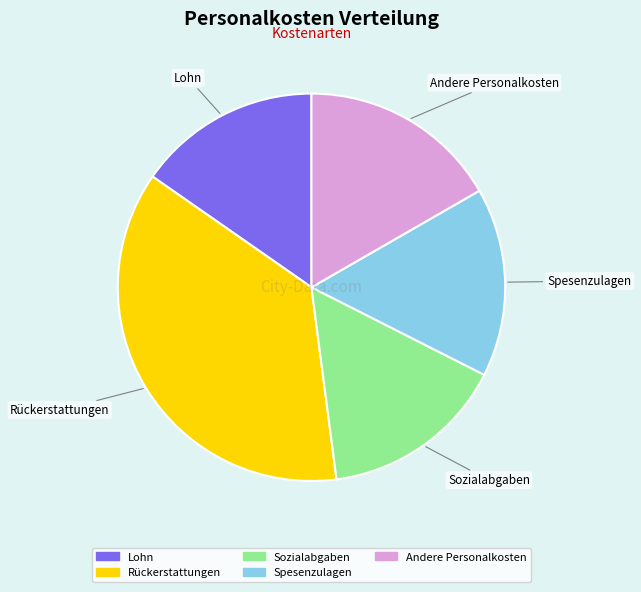

Which category has the biggest portion of the pie?

Rückerstattungen